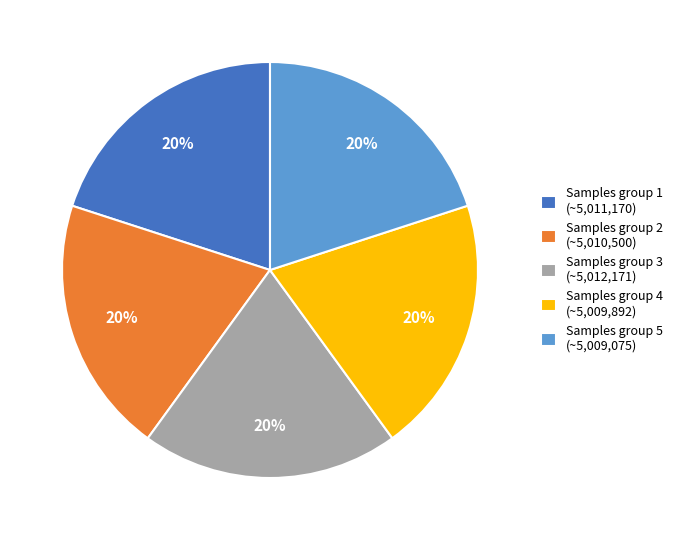

What is the ratio of the value at Samples group 5 (~5,009,075) to the value at Samples group 4 (~5,009,892)?

1.0